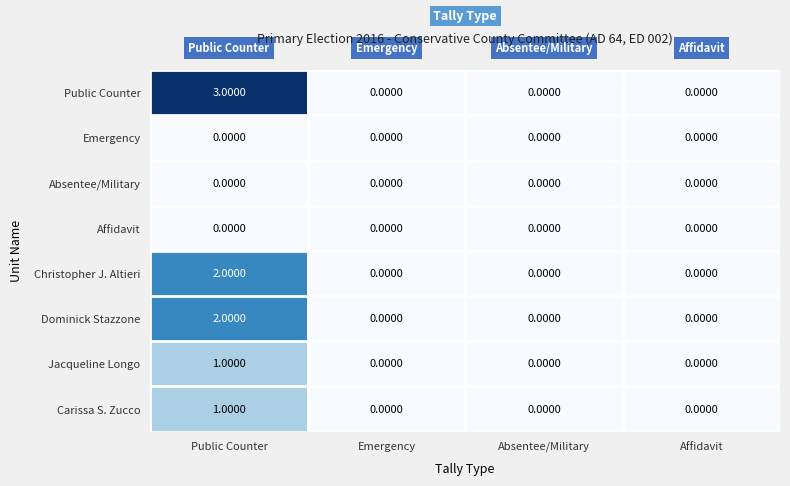

At which category is the sum across all series the highest?

Public Counter